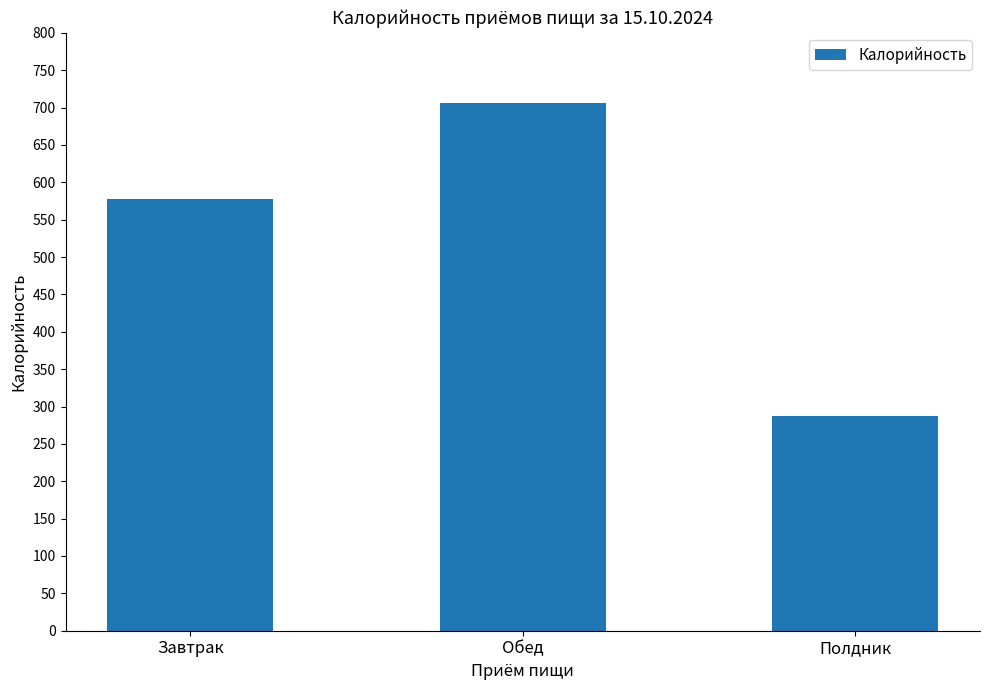

Which category has the highest value across all series?

Обед